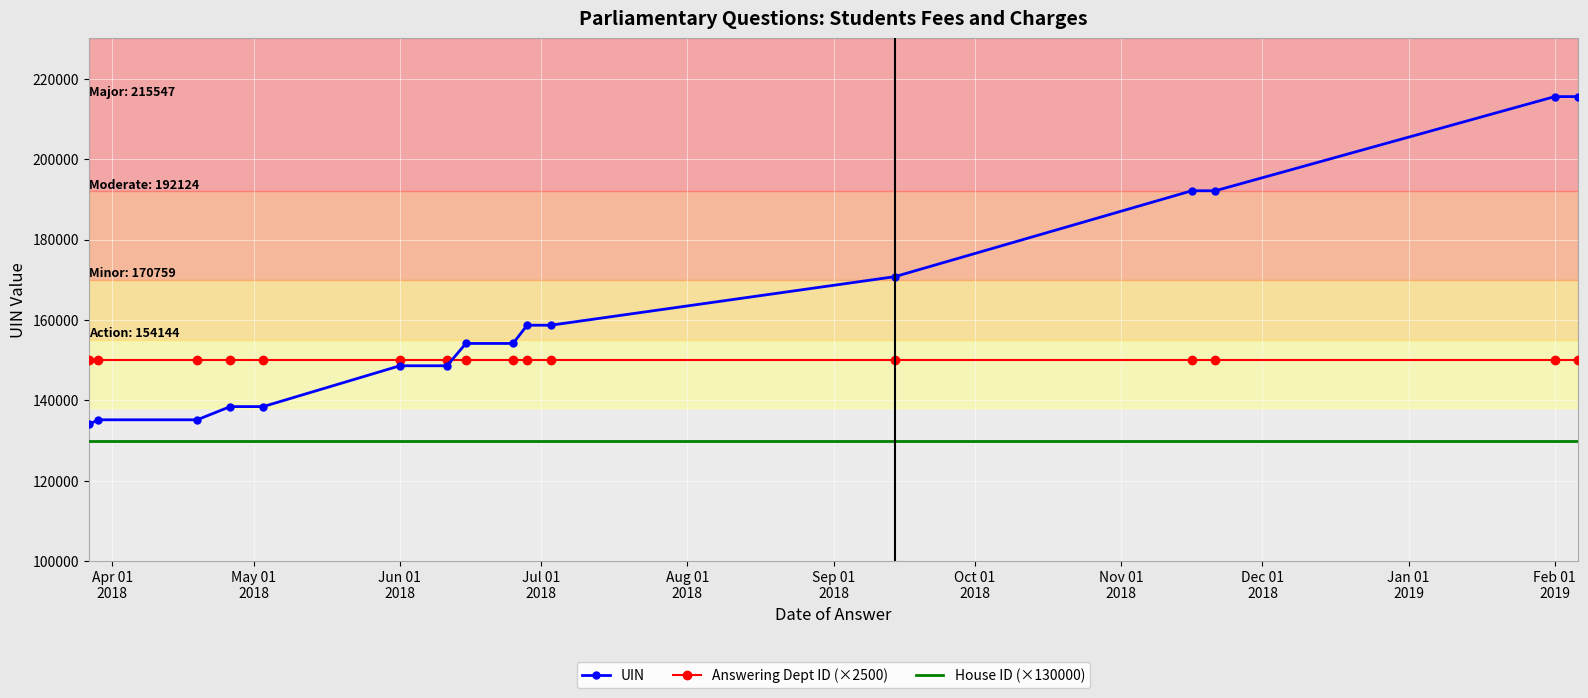

Which series has the widest spread of values?

UIN